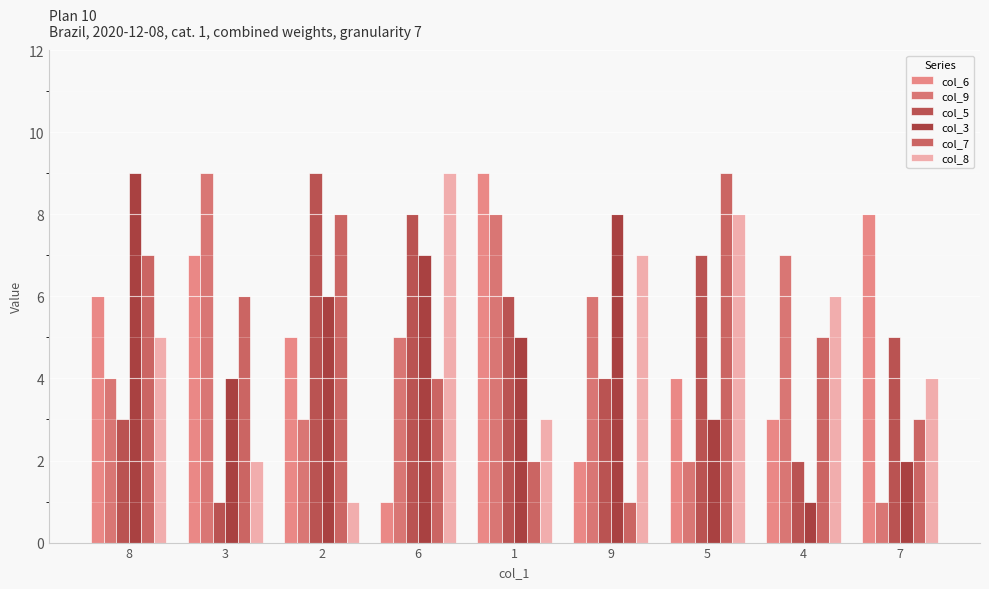

What is the difference between the maximum and minimum values in the col_5 series?

8